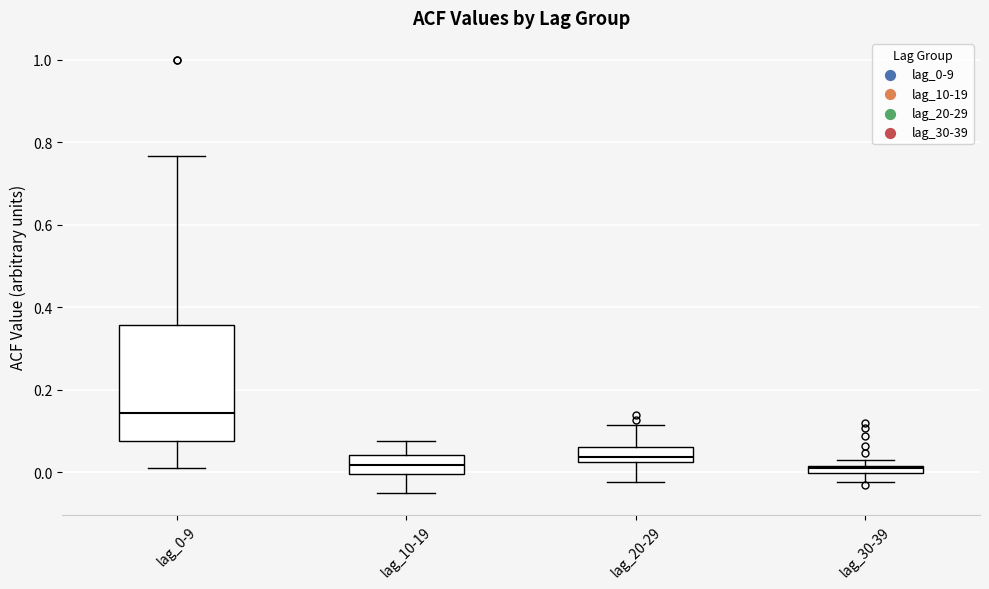

Which box has the highest median line?

lag_0-9